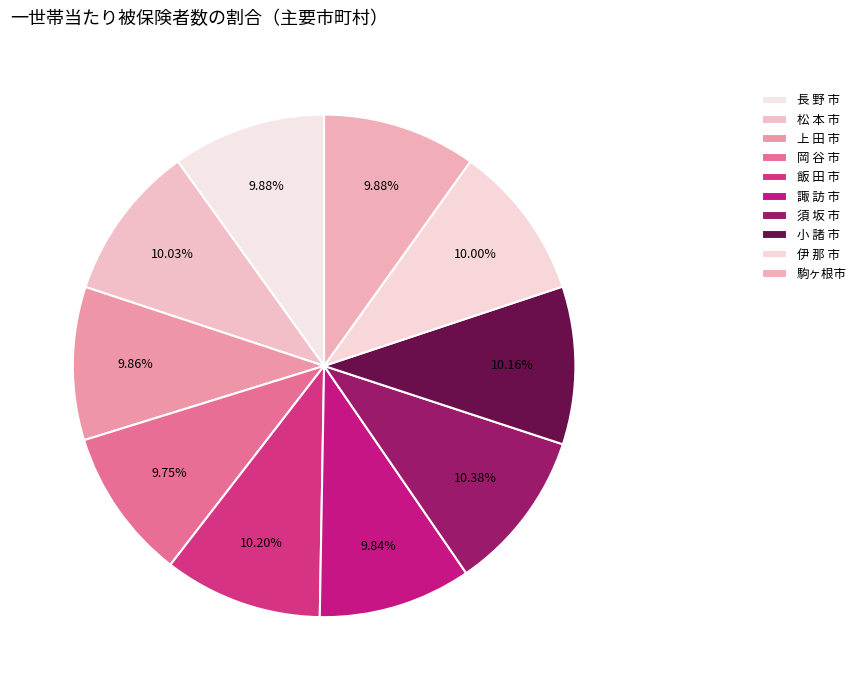

To the nearest percent, what portion does 長 野 市 represent?

10%